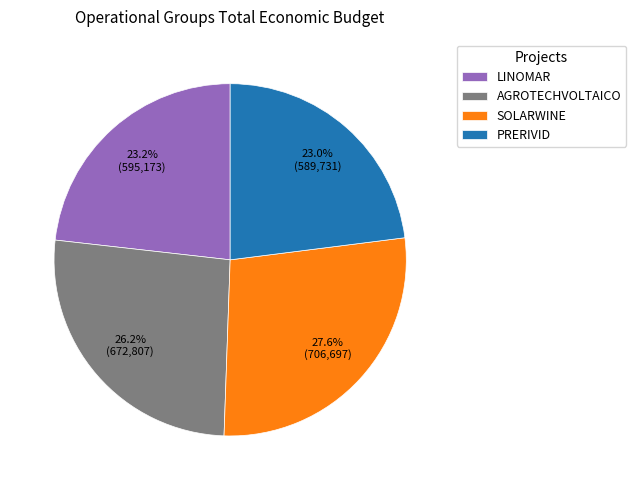

Between PRERIVID and SOLARWINE, which is larger?

SOLARWINE